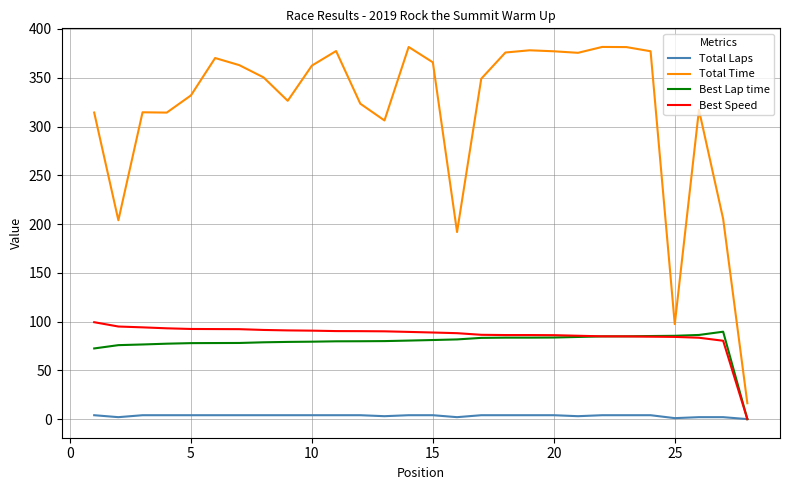

Which series has the largest total across all categories?

Total Time